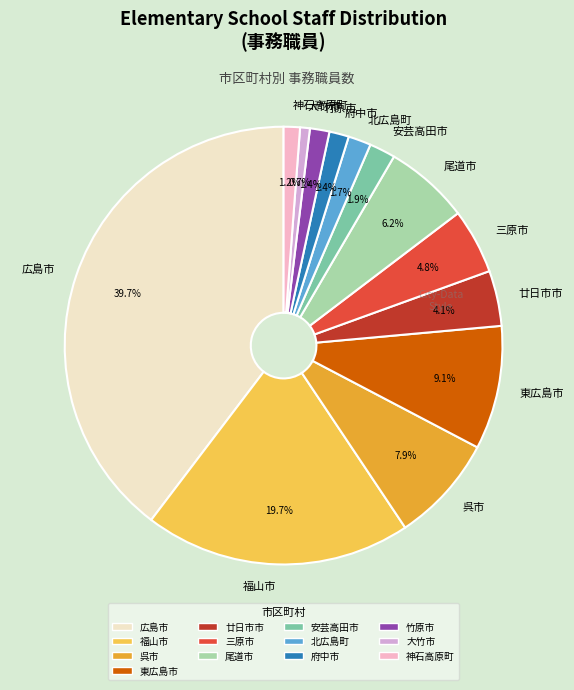

To the nearest percent, what portion does 神石高原町 represent?

1%